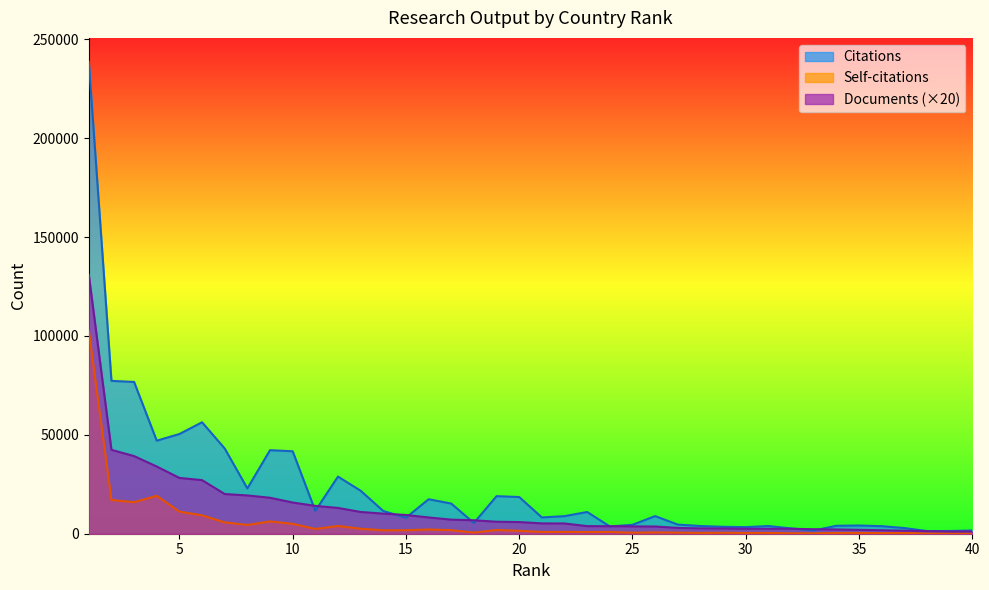

At which label does Citations first exceed 8909?

1